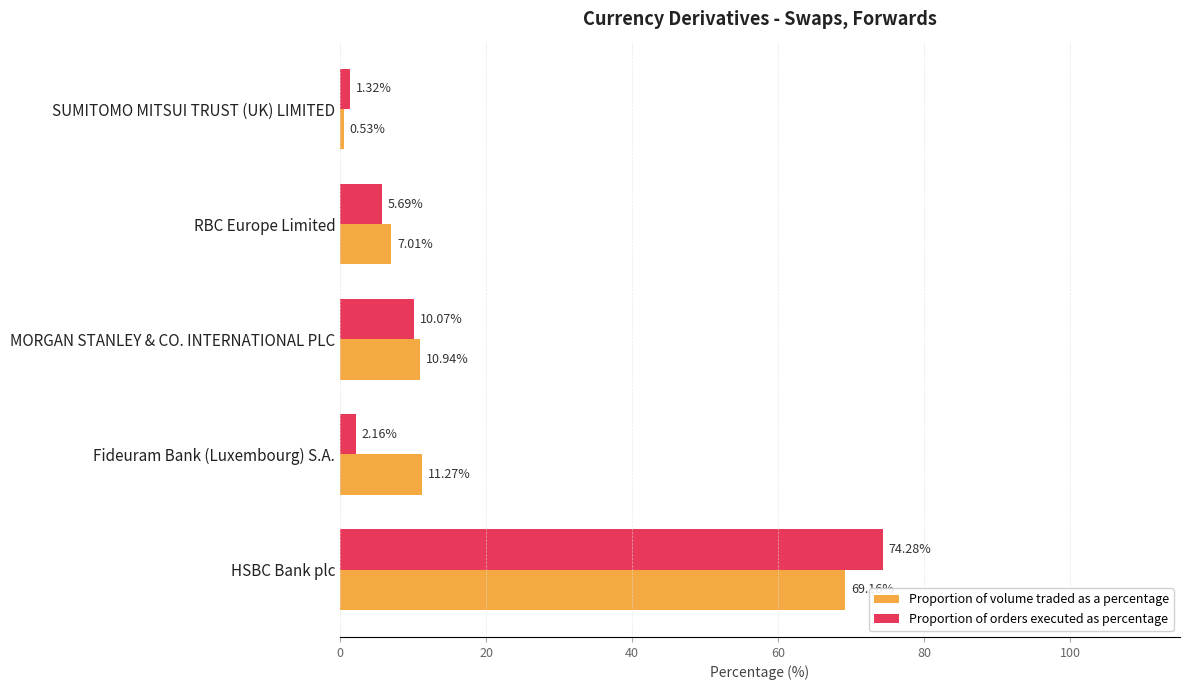

Which category has the lowest value across all series?

SUMITOMO MITSUI TRUST (UK) LIMITED